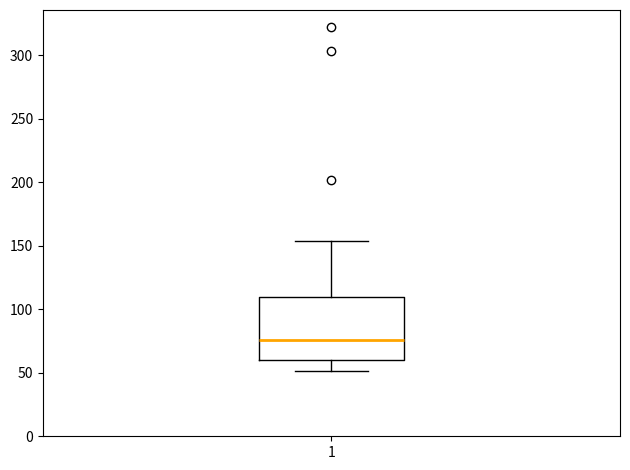

Transcribe this box plot: give where the median line is, the range the box spans, and where the two whiskers end, as read against the y-axis. The values are not printed on the chart, so give them approximately, as read against the axis.

median 75, box 60 to 110, whiskers 50 to 155